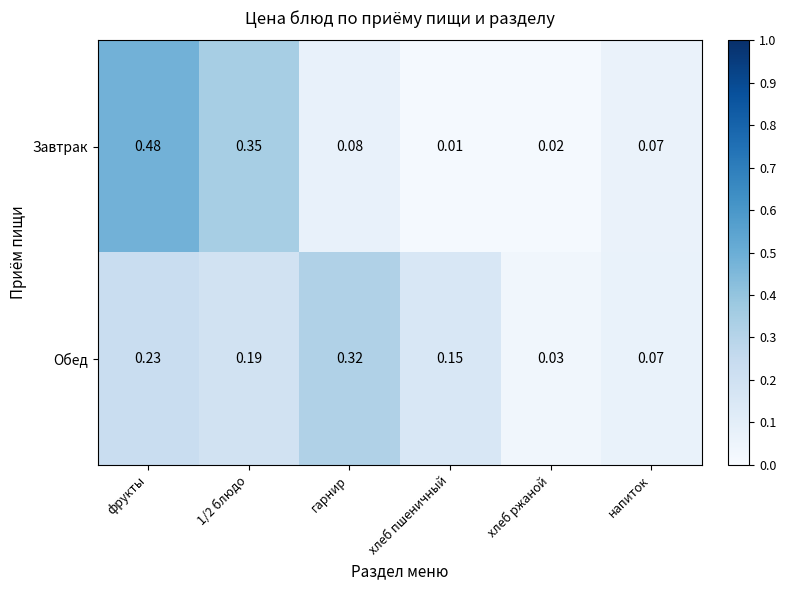

At хлеб пшеничный, list the series in order from largest to smallest.

Обед, Завтрак